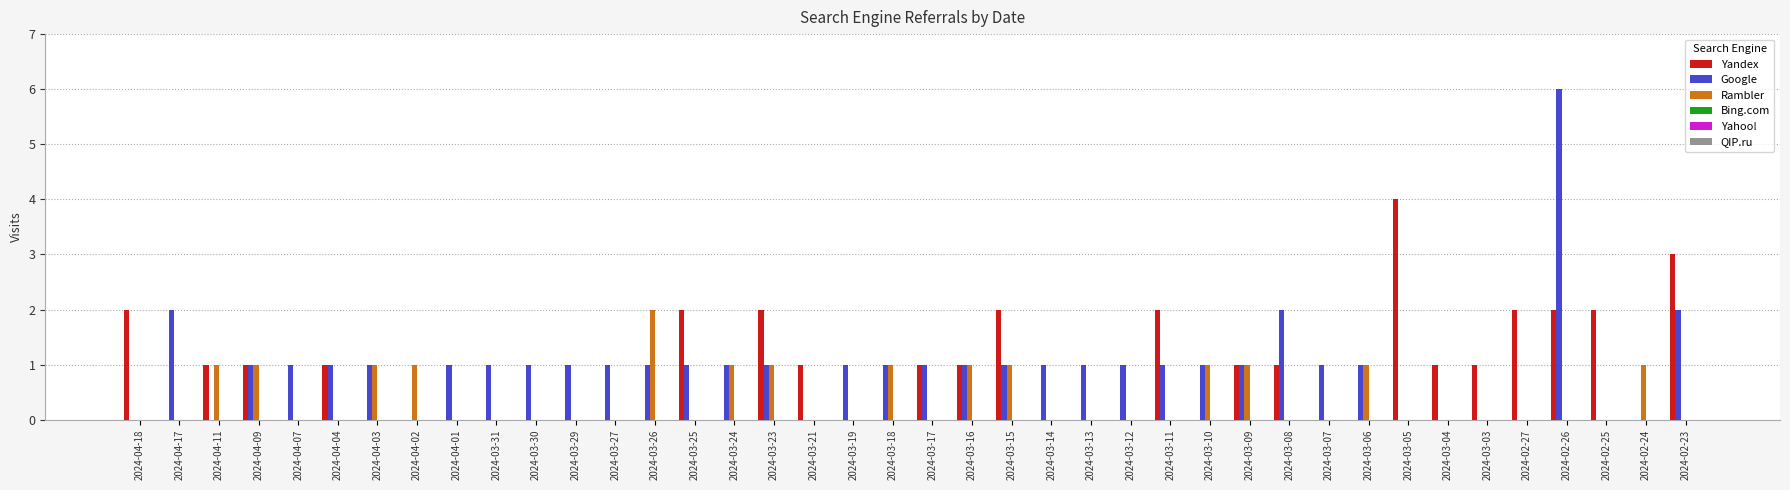

Which series changed the most between 2024-03-24 and 2024-03-07?

Rambler